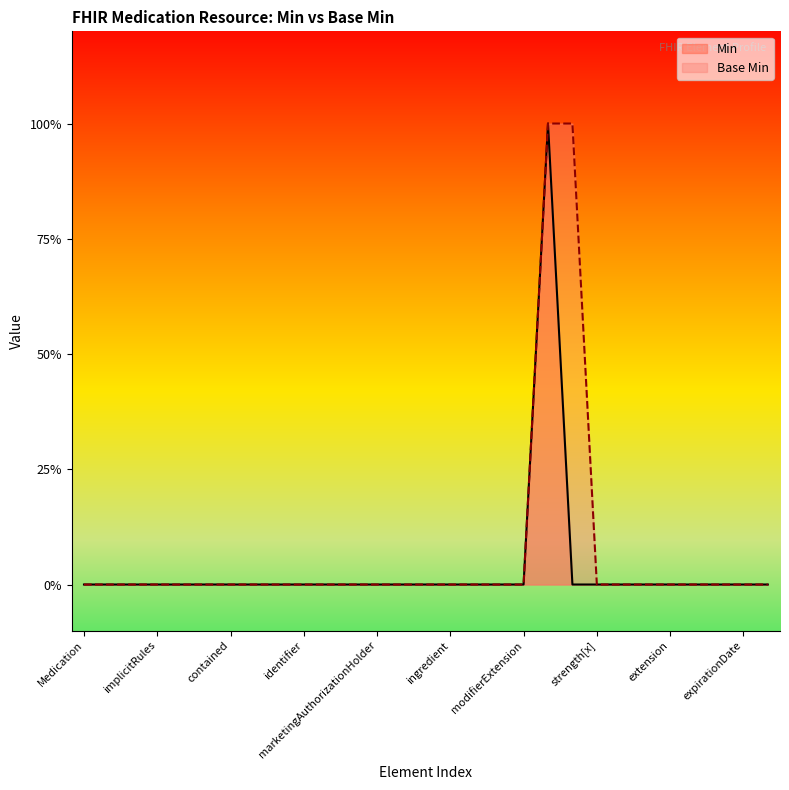

Rank the series by their maximum value, from lowest to highest.

Min, Base Min